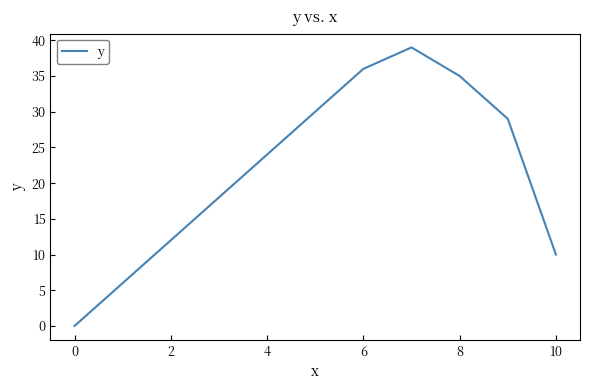

What is the maximum value shown in the chart?

39